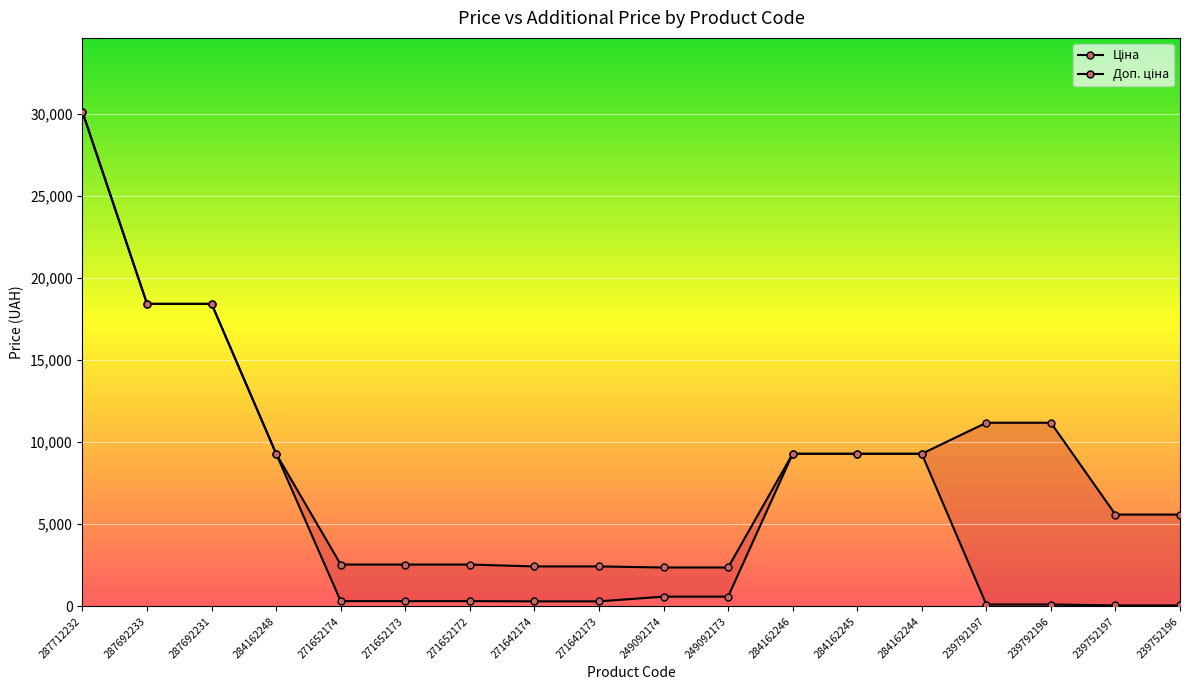

Is the value of Ціна at 271652174 greater than the value of Доп. ціна at 249092174?

No